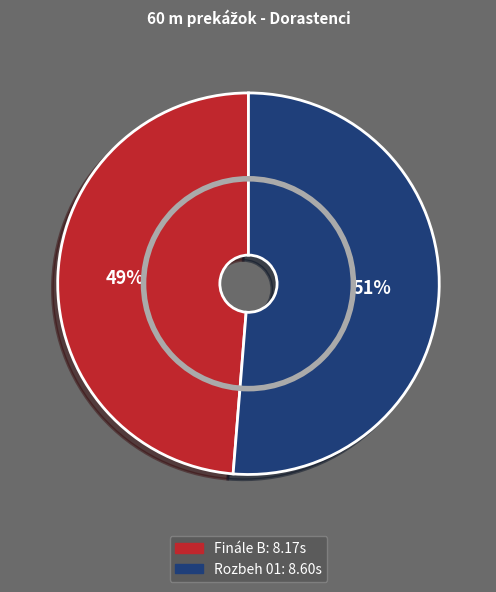

Which slice is the largest?

Rozbeh 01